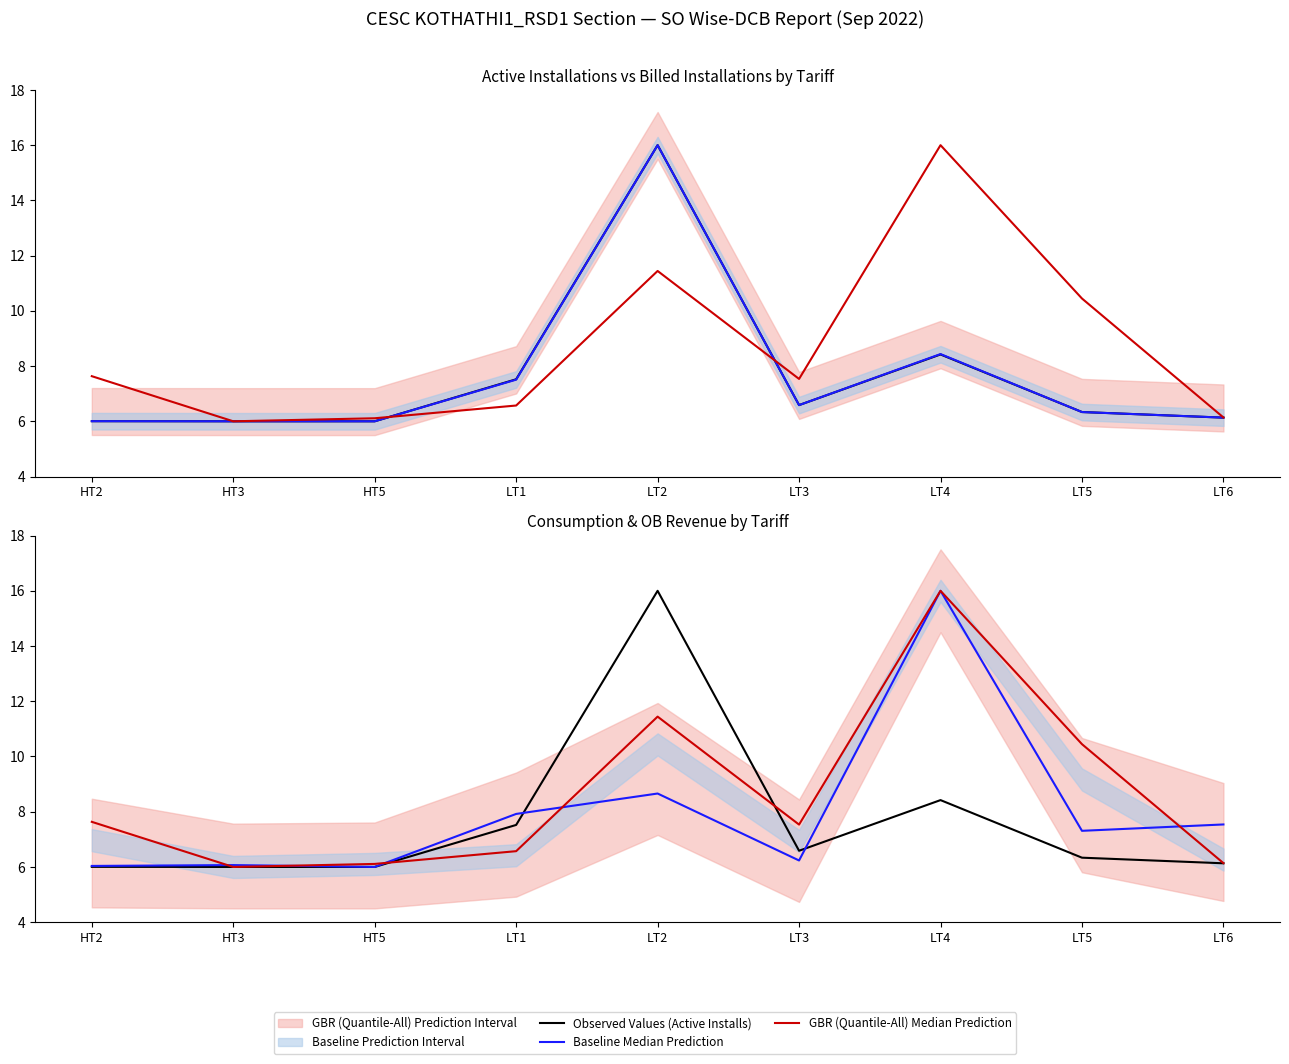

At which label does Baseline Median Prediction first exceed 7?

LT1